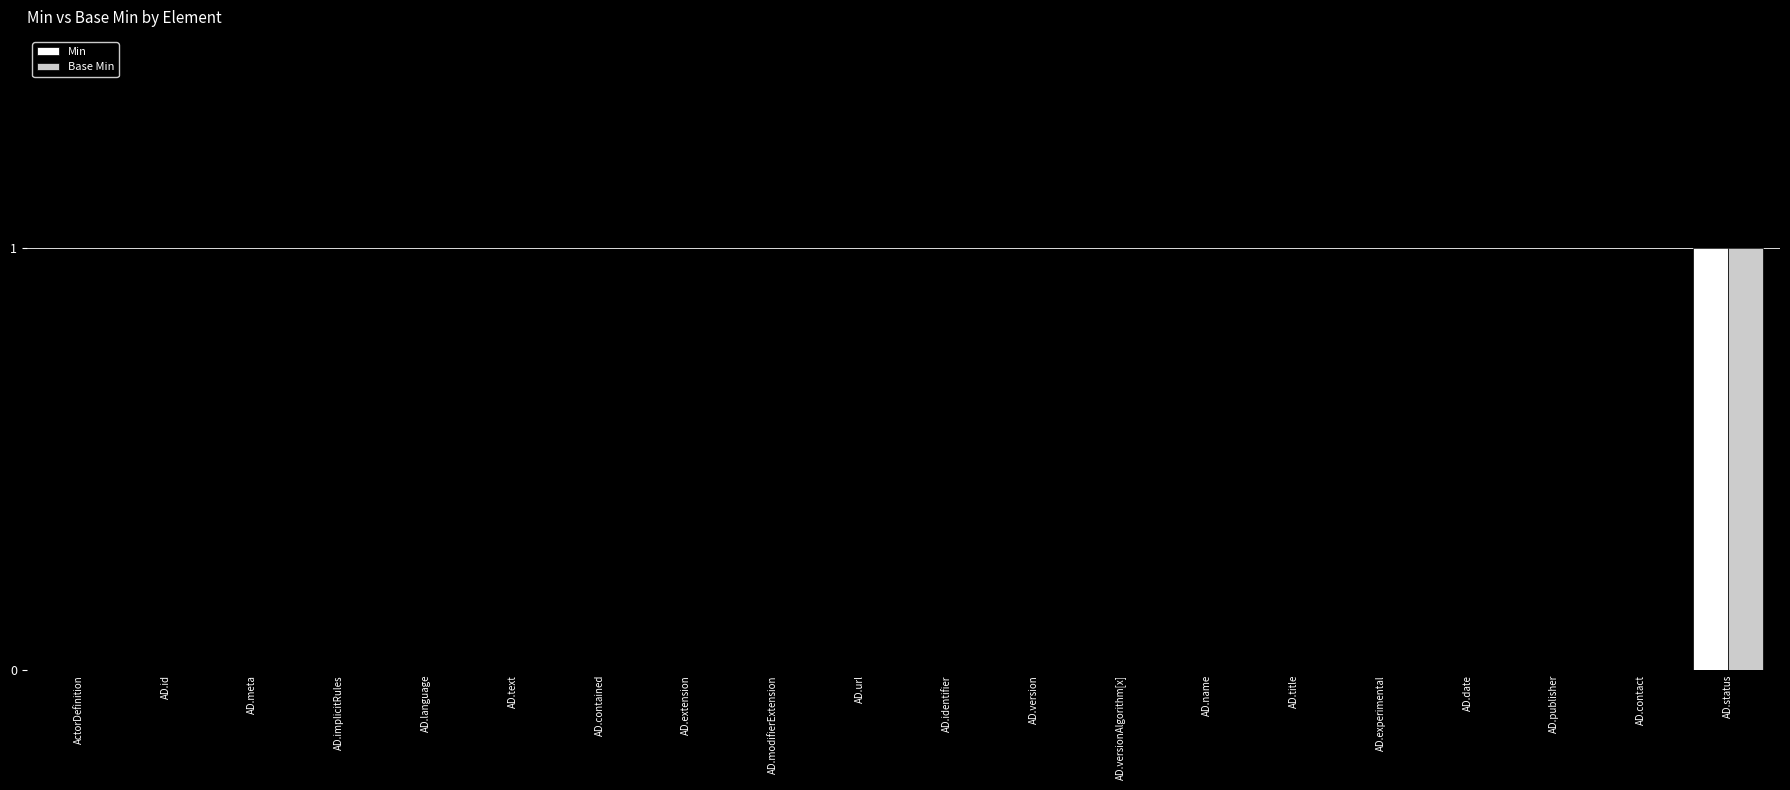

At which category is the sum across all series the highest?

AD.status